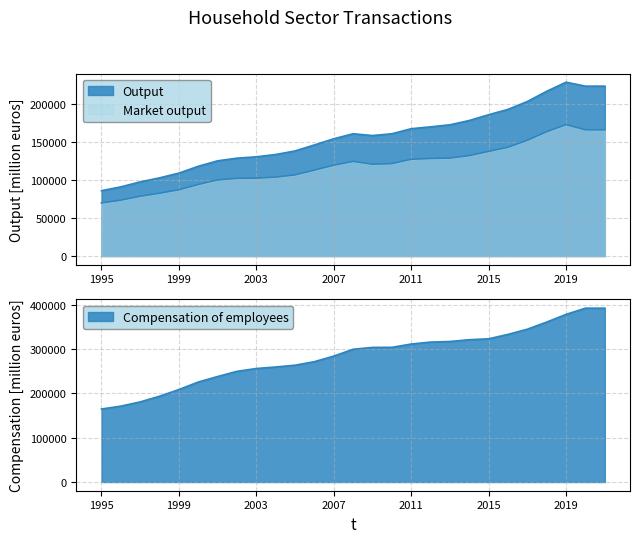

How many lines are shown in the chart?

3